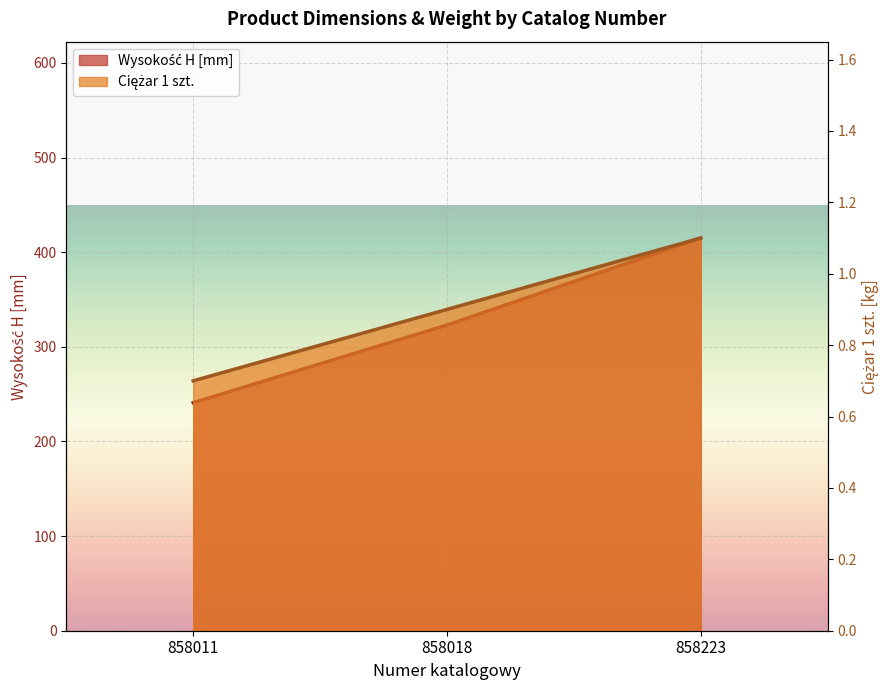

Which label corresponds to the smallest value in the chart?

858011